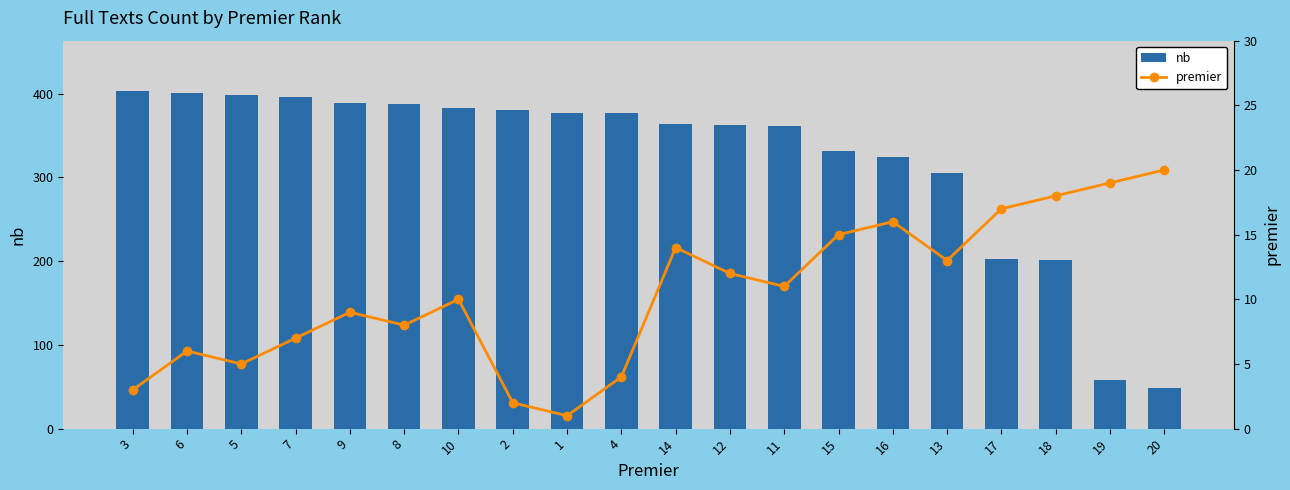

What is the sum of the premier values at 16 and 4?

20